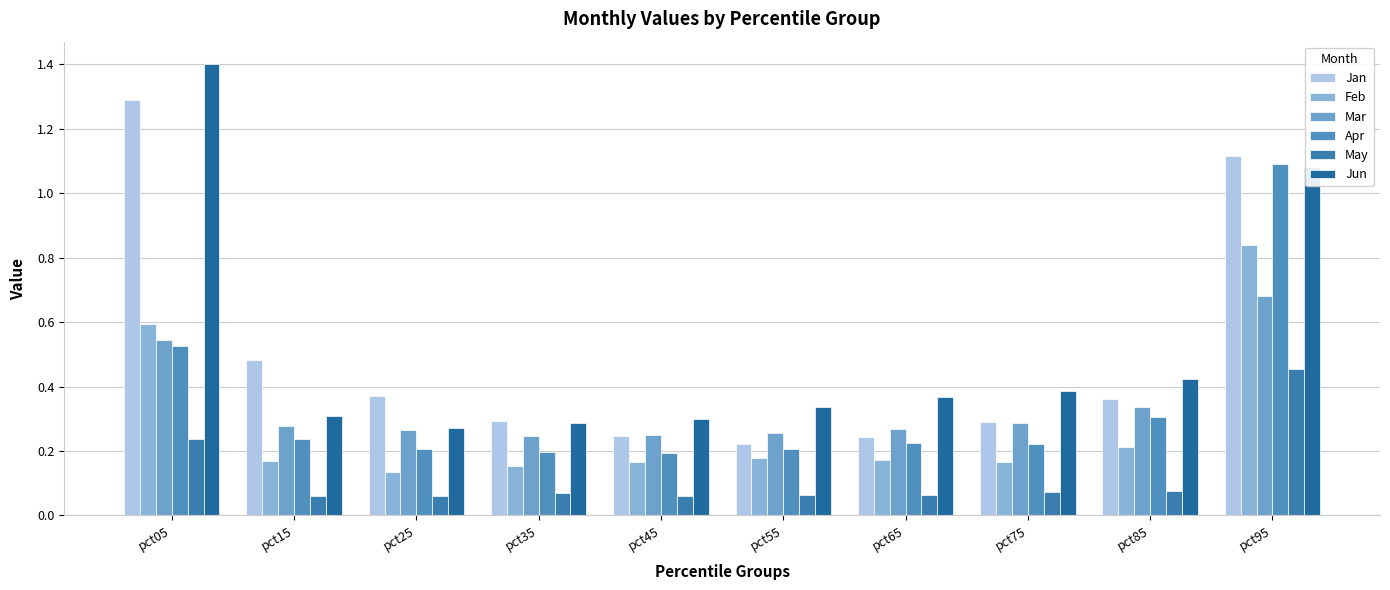

At which label is May closest to 0?

pct15